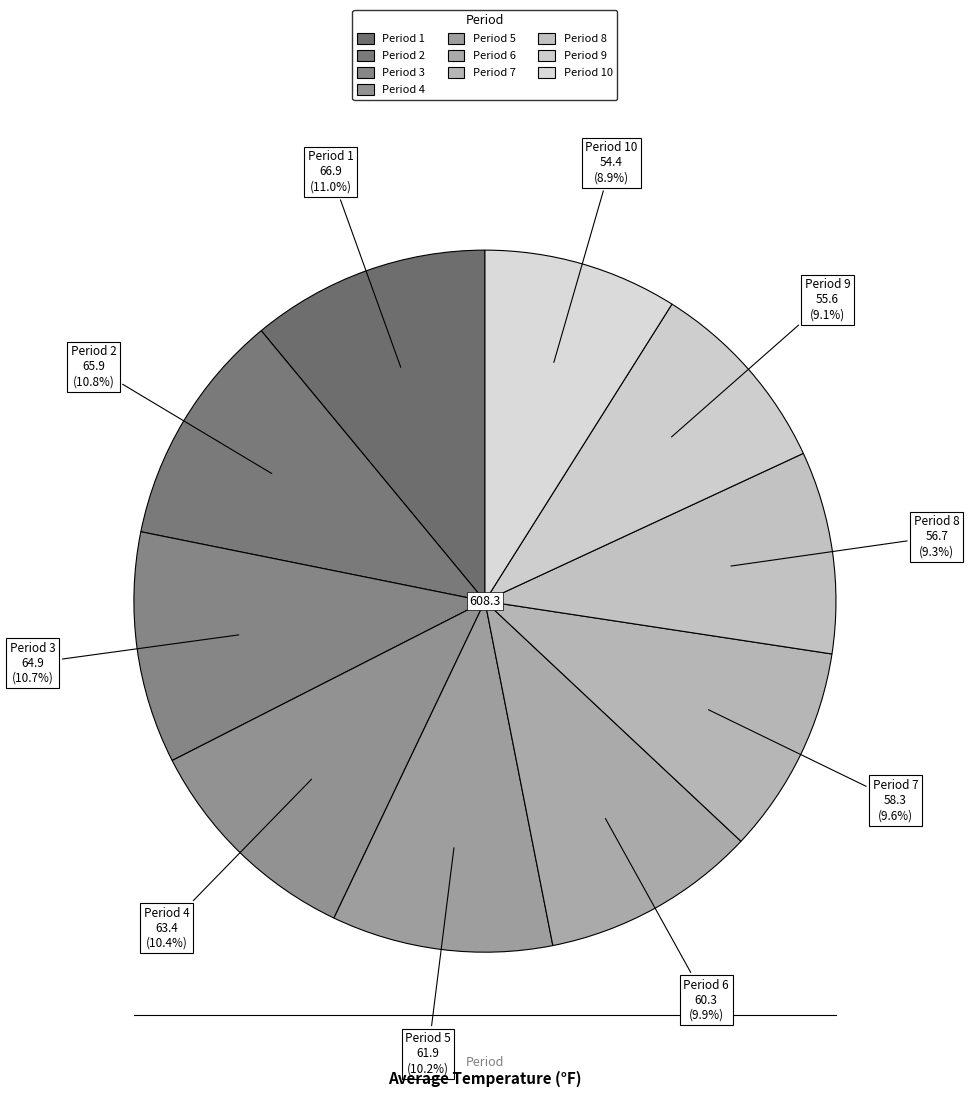

Count the number of slices in the pie.

10